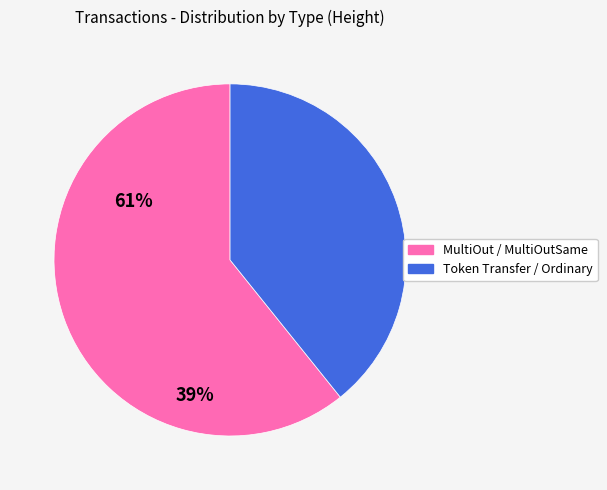

Does any single category account for the majority?

Yes